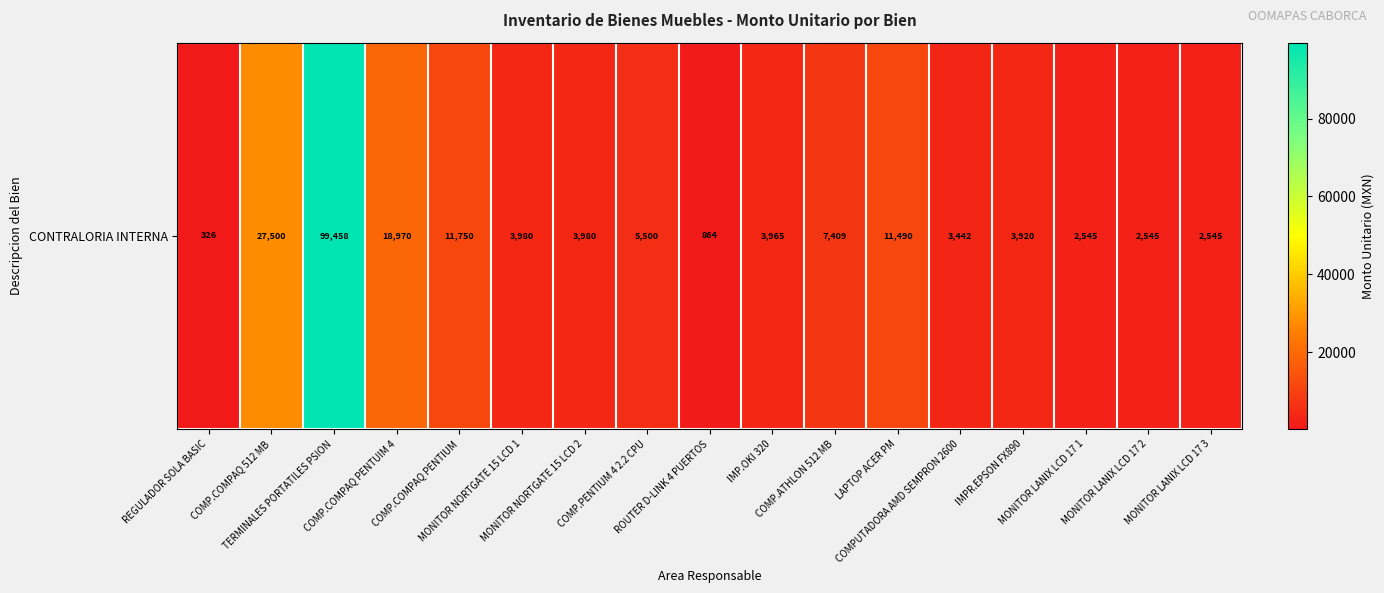

What is the greatest value displayed?

99457.7